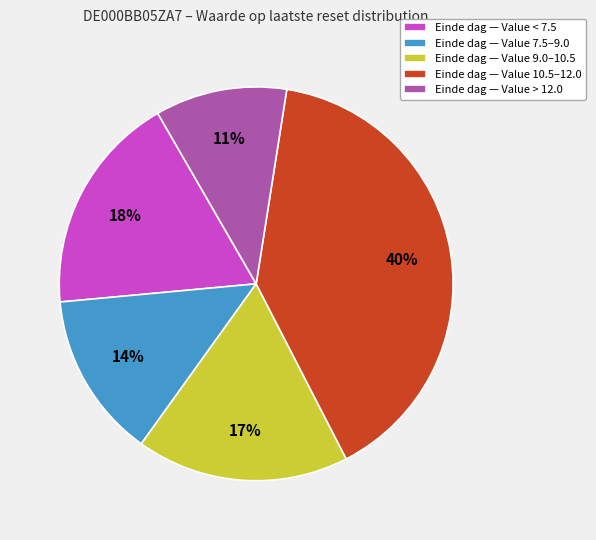

Is it true that Einde dag — Value 10.5–12.0 is 40% of the pie?

True